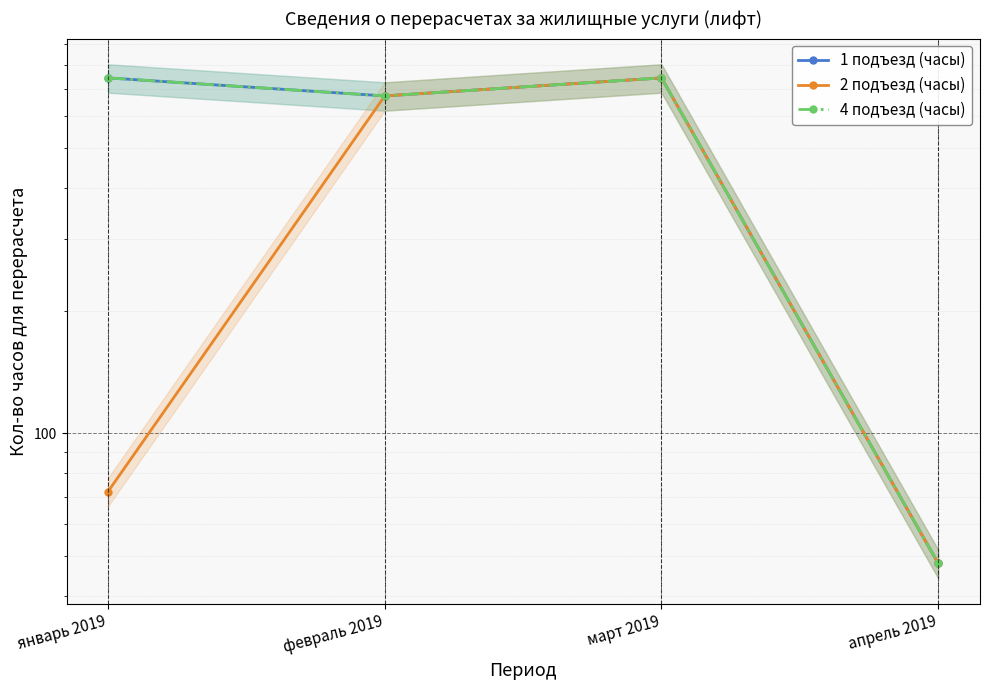

How many lines are shown in the chart?

3